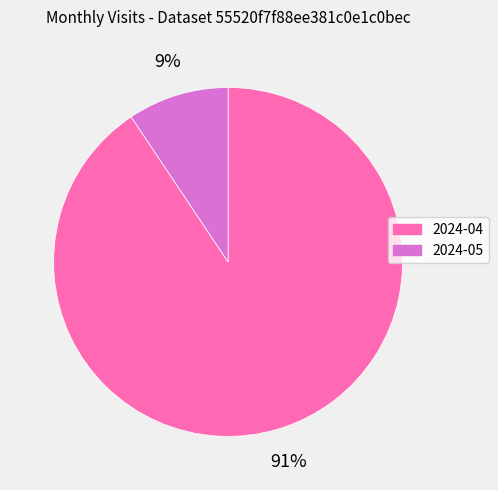

What percentage is the 2024-04 slice, to the nearest percent?

91%